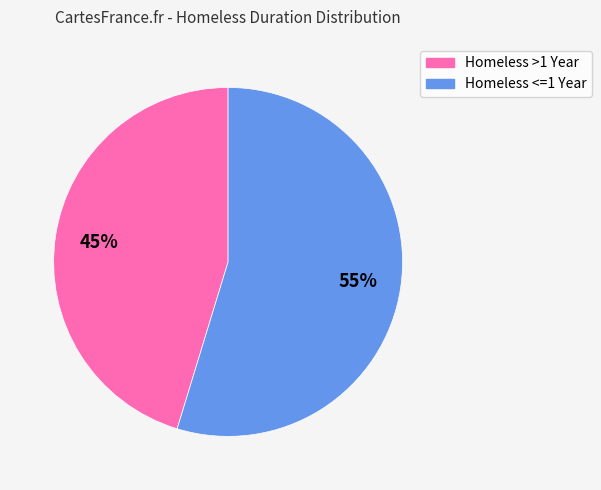

Which category has the smallest portion of the pie?

Homeless >1 Year